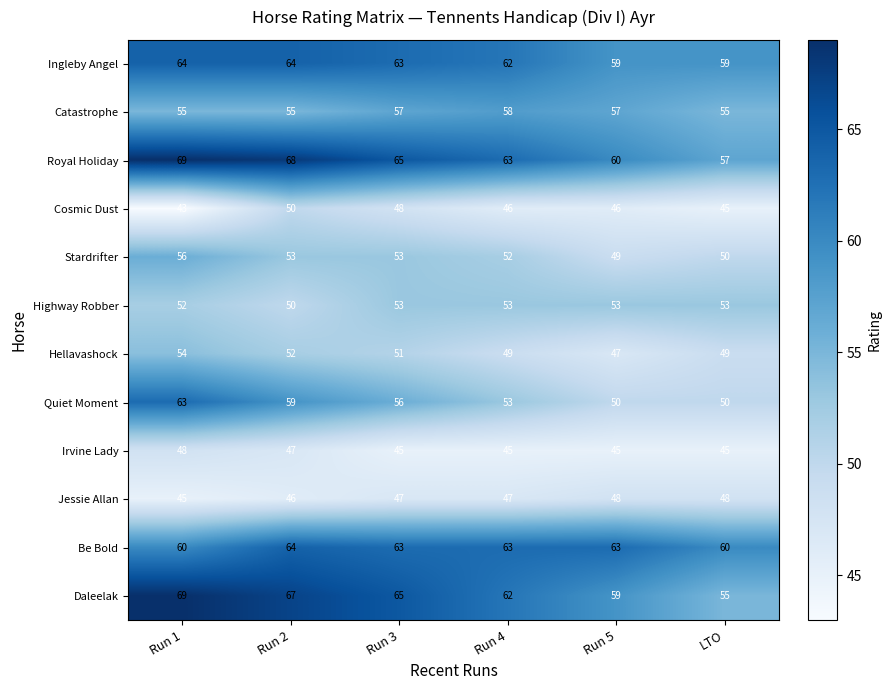

What is the difference between the maximum and minimum values in the Hellavashock series?

7